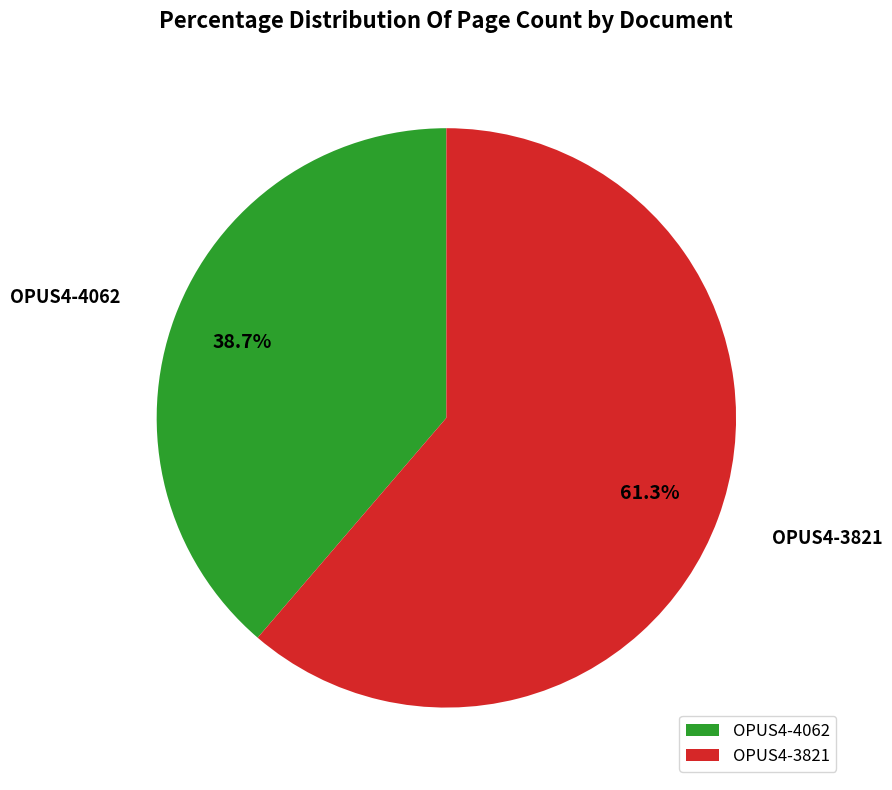

Between OPUS4-3821 and OPUS4-4062, which is larger?

OPUS4-3821